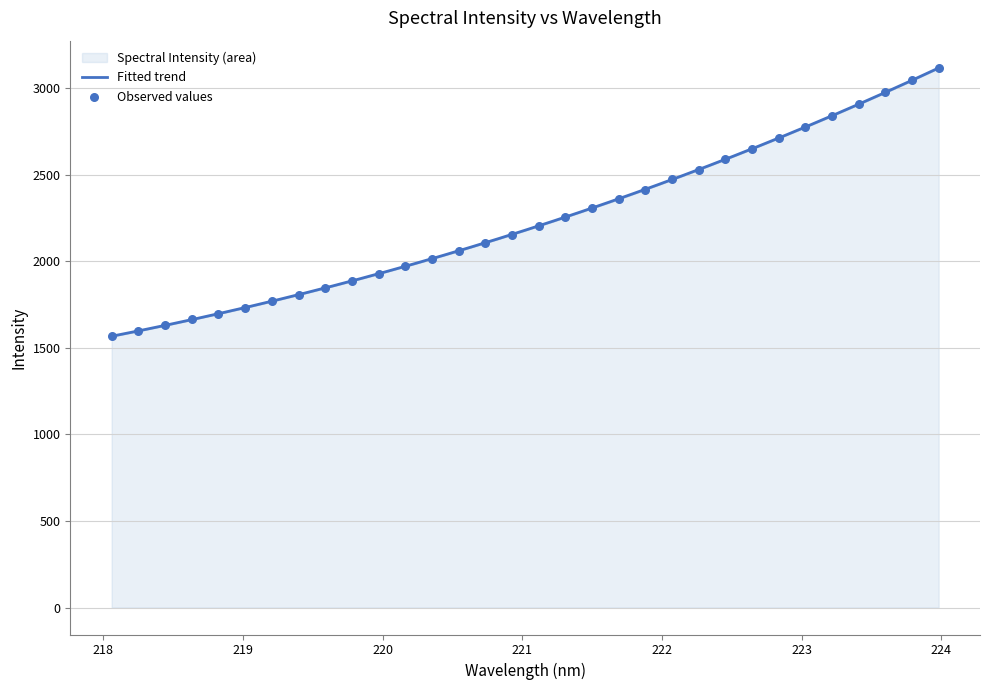

What is the change in value from 218.2508 to 219.0156?

+134.3